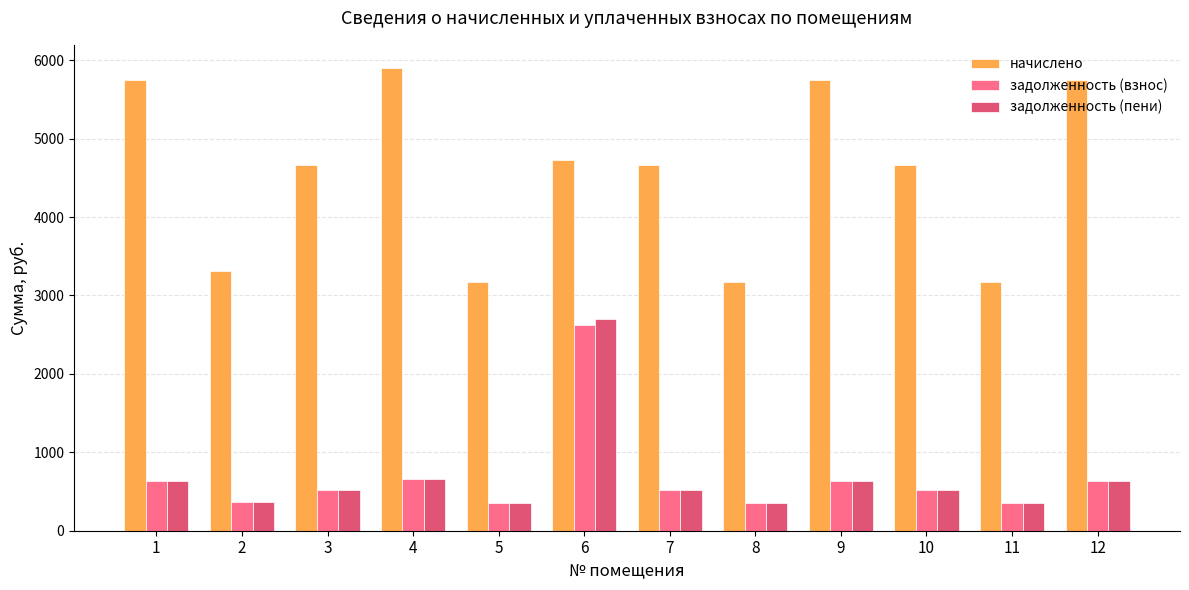

What is the difference between the maximum and second lowest values in the задолженность (взнос) series?

2273.8